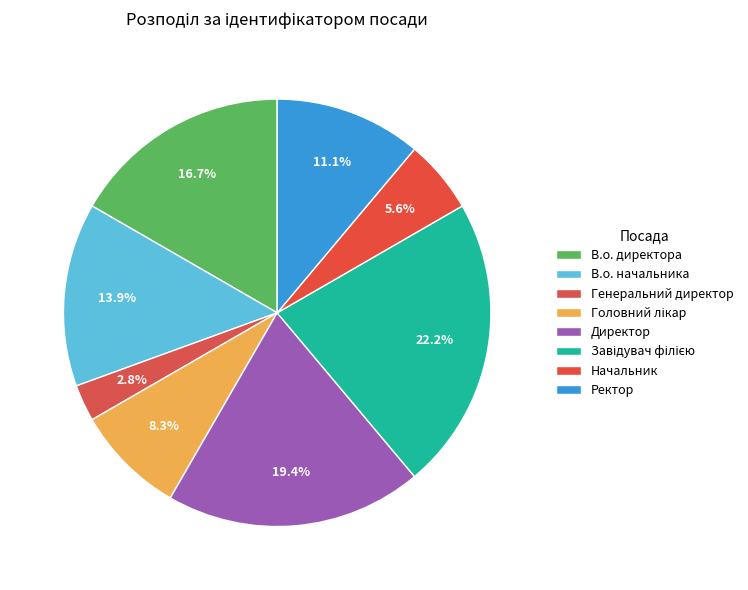

True or false: Директор accounts for 19% of the total.

True